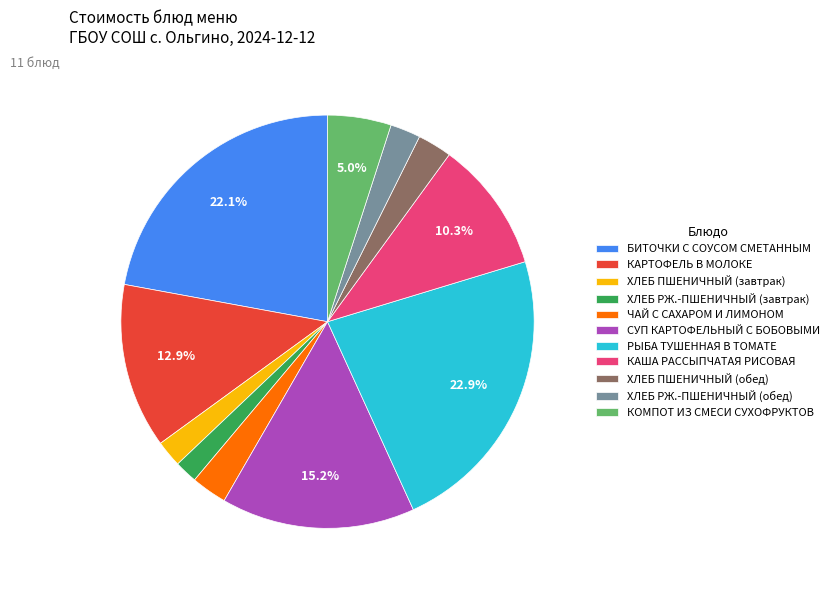

How many segments does this pie chart have?

11